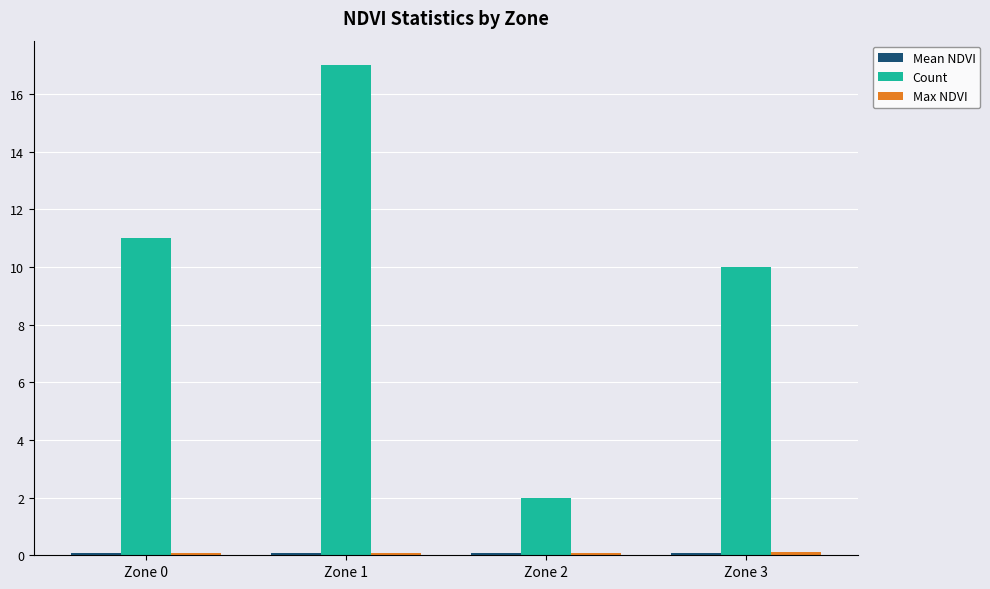

How many categories are shown in the chart?

4